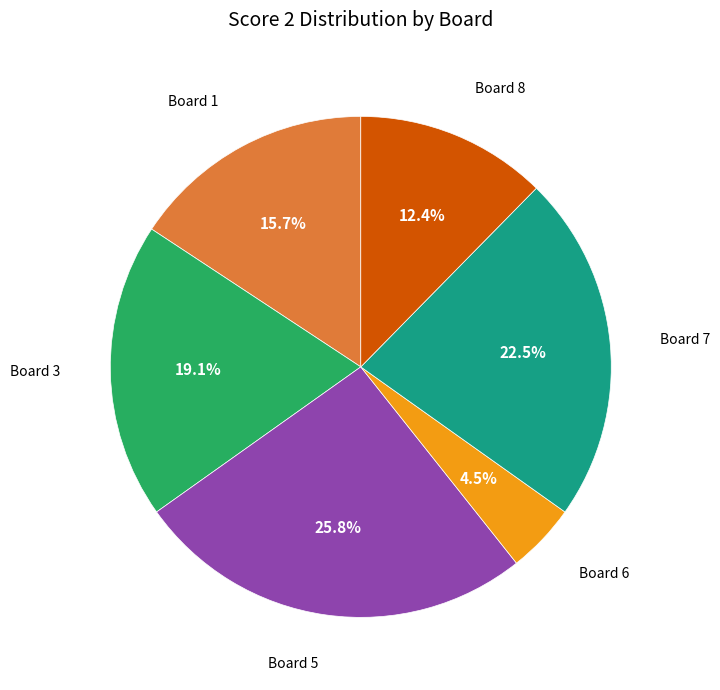

Count the number of slices in the pie.

6